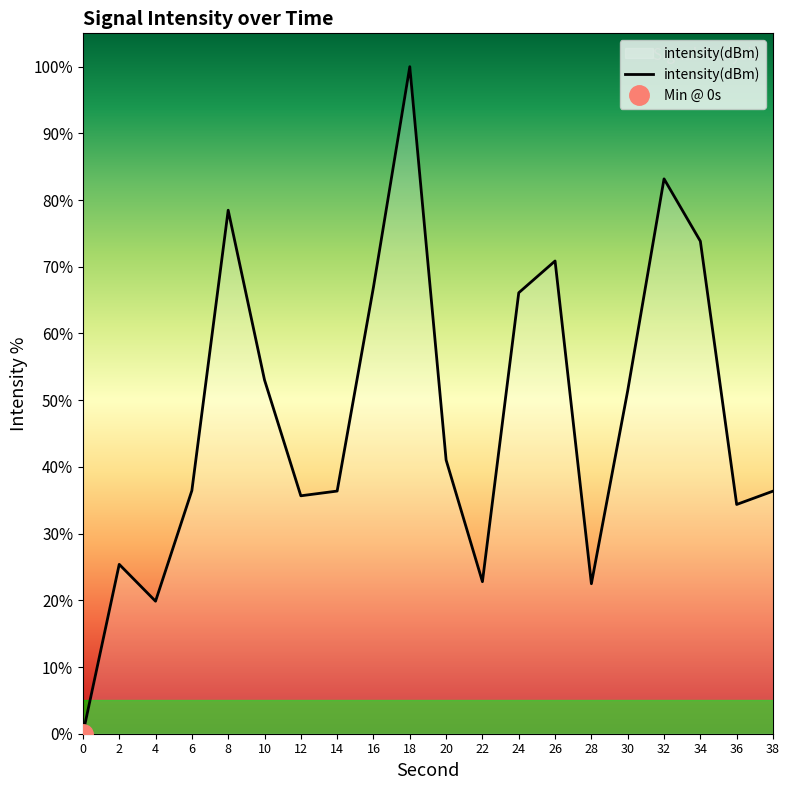

What is the value of the 13th point from the left?

66.1